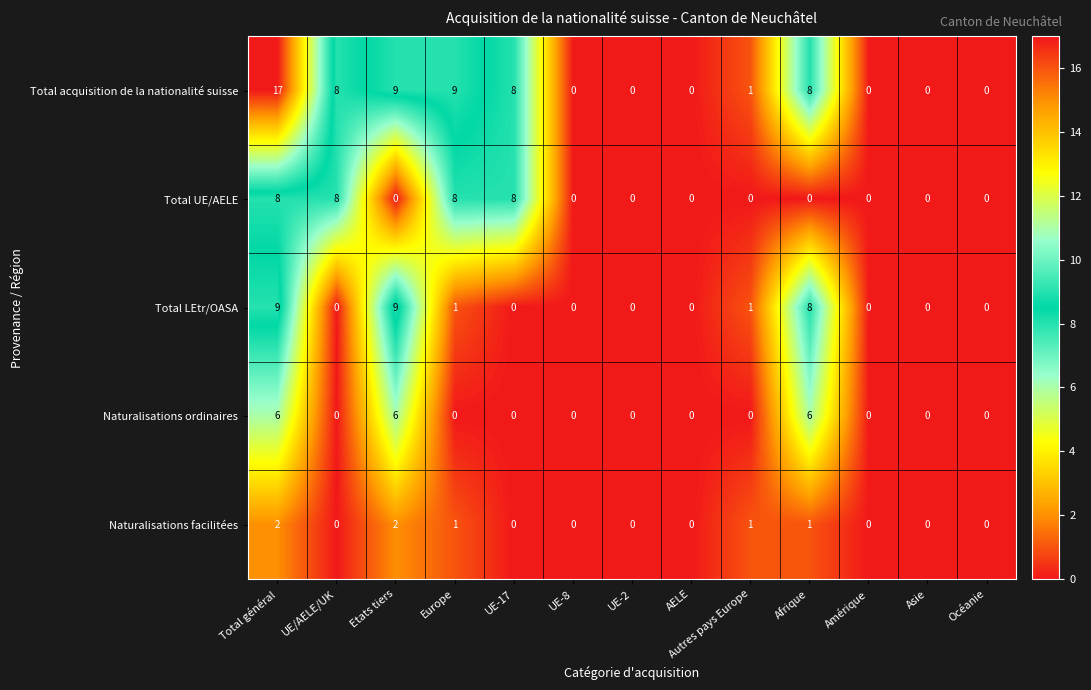

Which label corresponds to the largest value in the chart?

Total général